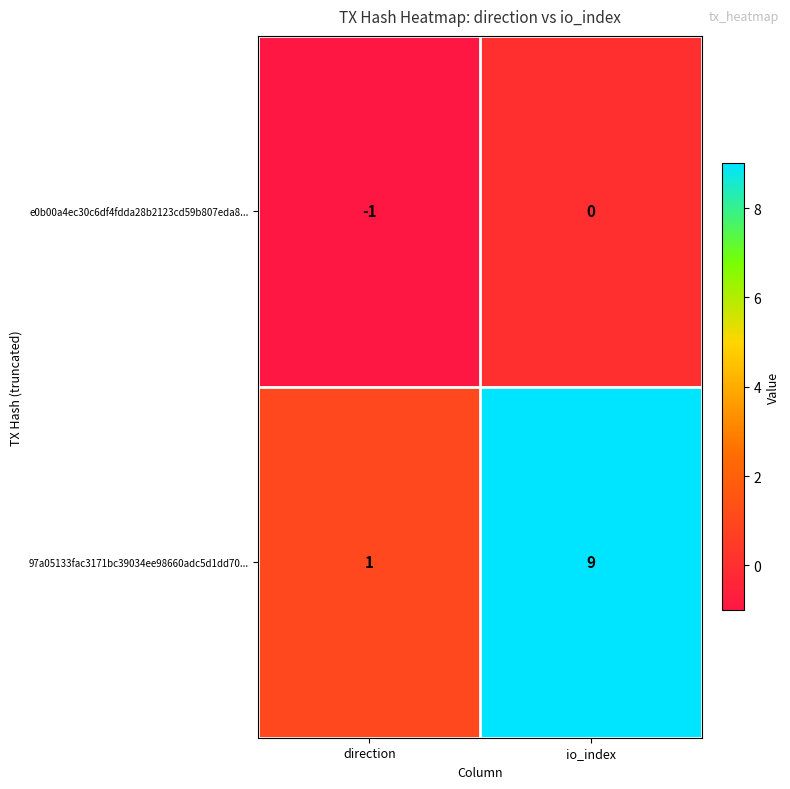

Rank the series at direction from highest to lowest value.

97a05133fac3171bc39034ee98660adc5d1dd70..., e0b00a4ec30c6df4fdda28b2123cd59b807eda8...